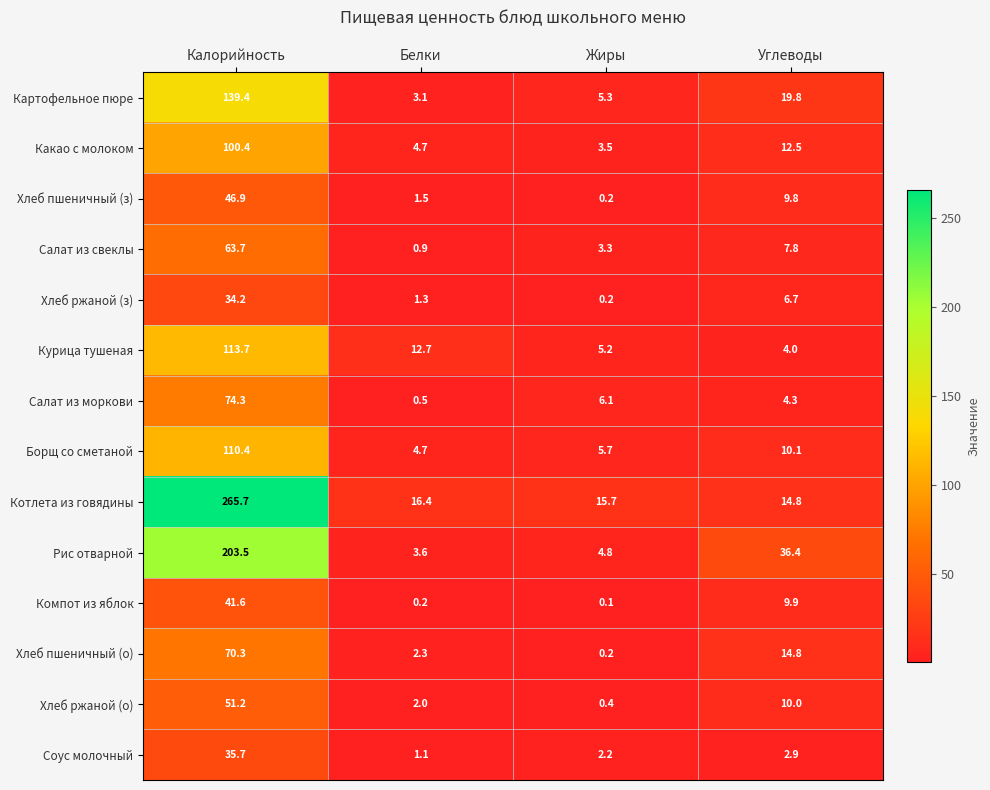

What is the spread (max minus min) of values at Углеводы?

33.5